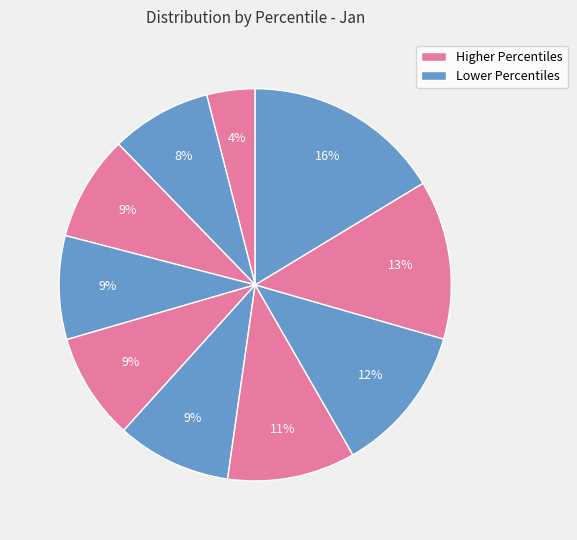

Is there any slice that represents more than half of the pie?

No